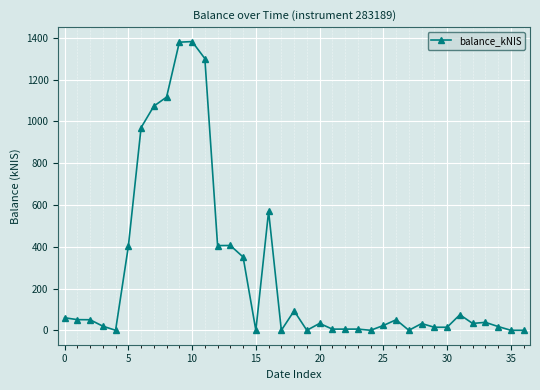

Count the number of categories in the chart.

37